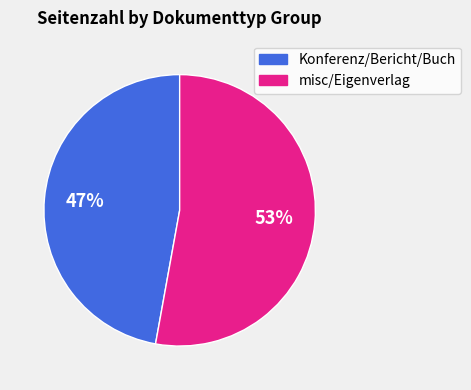

Does any single category account for the majority?

Yes